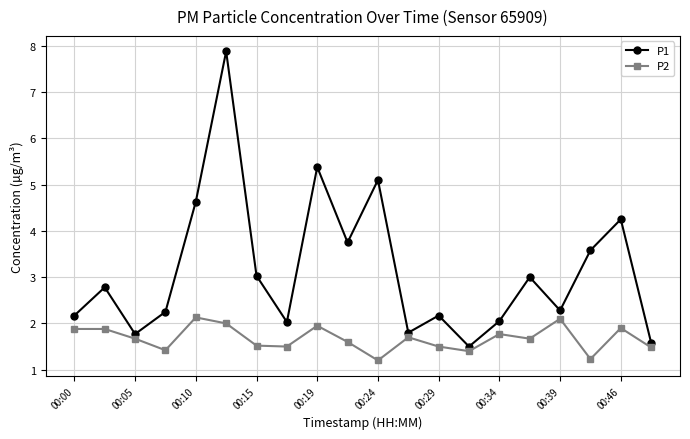

What is the difference between the maximum and second lowest values in the P2 series?

0.9